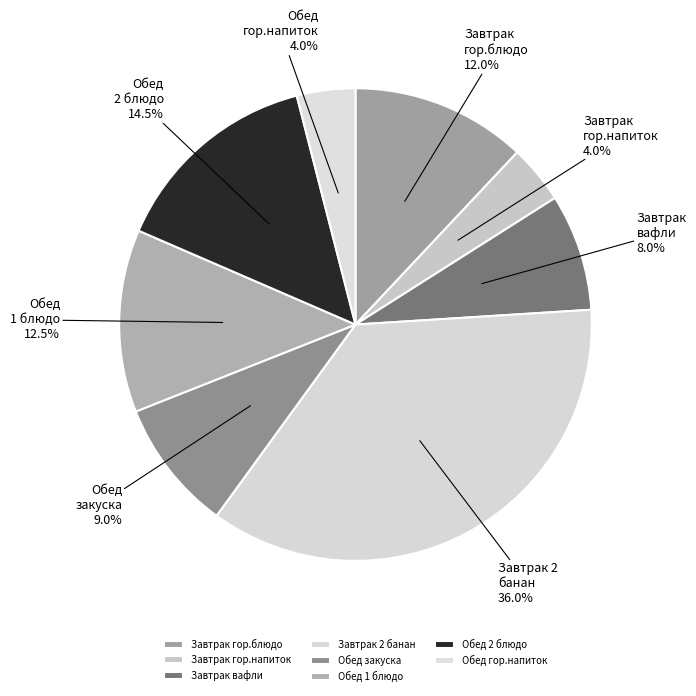

How much of the chart is everything except Завтрак 2 банан?

64.0%